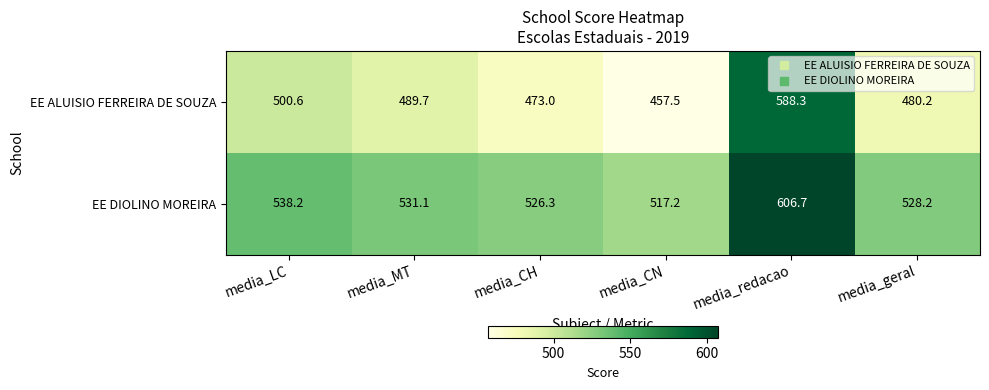

At how many categories does at least one series exceed 536?

2